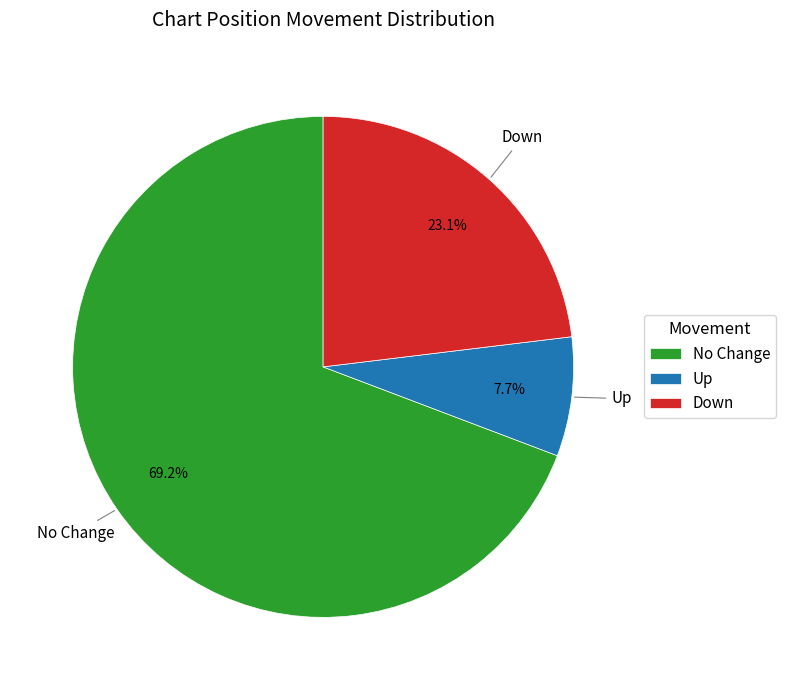

How many slices are in this pie chart?

3